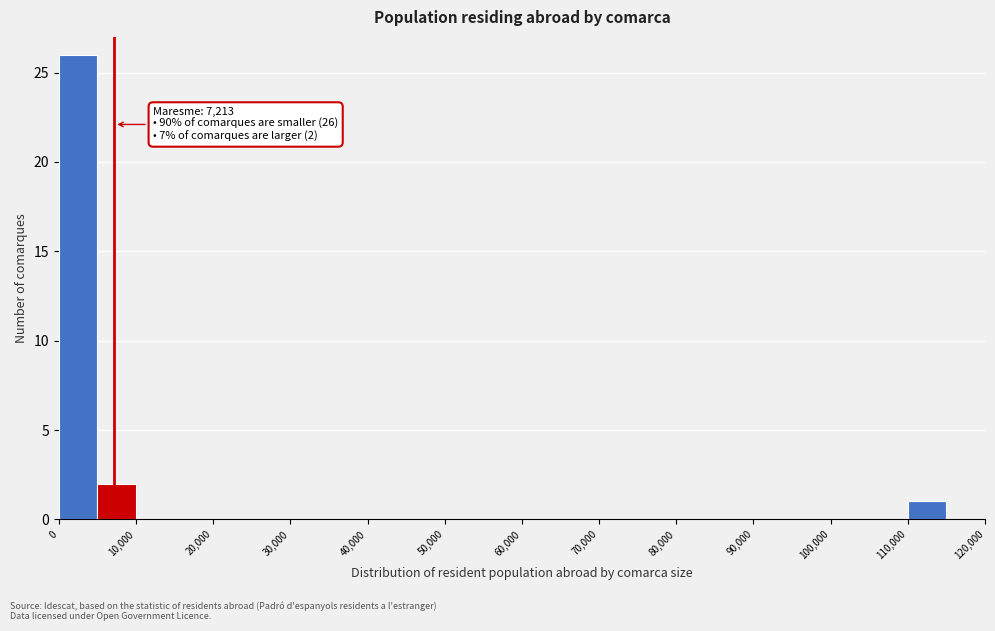

Which range on the x-axis has the tallest bar?

0 to 5000